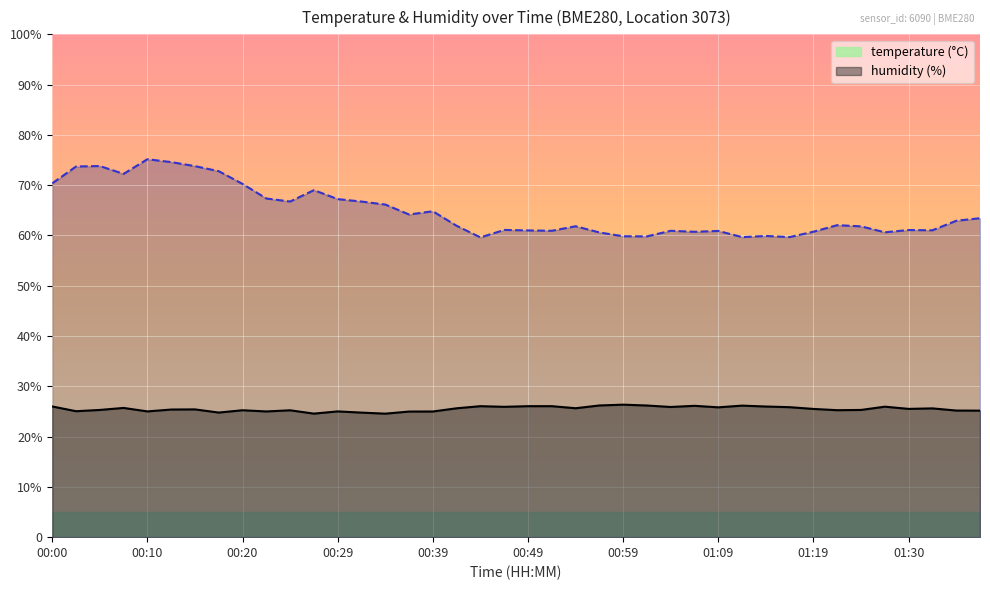

Reading left to right, transcribe all the data shown in this chart.

temperature: 00:00=26.0	00:02=25.1	00:05=25.3	00:07=25.7	00:10=25.0	00:12=25.4	00:15=25.4	00:17=24.8	00:20=25.2	00:22=25.0	00:24=25.2	00:27=24.6	00:29=25.0	00:32=24.8	00:34=24.6	00:37=25.0	00:39=25.0	00:42=25.6	00:44=26.1	00:47=25.9	00:49=26.1	00:51=26.1	00:54=25.6	00:56=26.2	00:59=26.4	01:01=26.2	01:04=25.9	01:06=26.1	01:09=25.8	01:11=26.2	01:14=26.0	01:16=25.9	01:19=25.5	01:22=25.2	01:25=25.3	01:27=25.9	01:30=25.5	01:32=25.6	01:35=25.2	01:37=25.2
humidity: 00:00=70.4	00:02=73.7	00:05=73.8	00:07=72.2	00:10=75.2	00:12=74.6	00:15=73.8	00:17=72.8	00:20=70.2	00:22=67.3	00:24=66.8	00:27=69.0	00:29=67.2	00:32=66.7	00:34=66.2	00:37=64.2	00:39=64.8	00:42=61.9	00:44=59.6	00:47=61.1	00:49=61.0	00:51=60.9	00:54=61.8	00:56=60.6	00:59=59.8	01:01=59.8	01:04=60.9	01:06=60.7	01:09=60.9	01:11=59.7	01:14=59.9	01:16=59.7	01:19=60.8	01:22=62.0	01:25=61.8	01:27=60.6	01:30=61.1	01:32=61.0	01:35=62.9	01:37=63.4